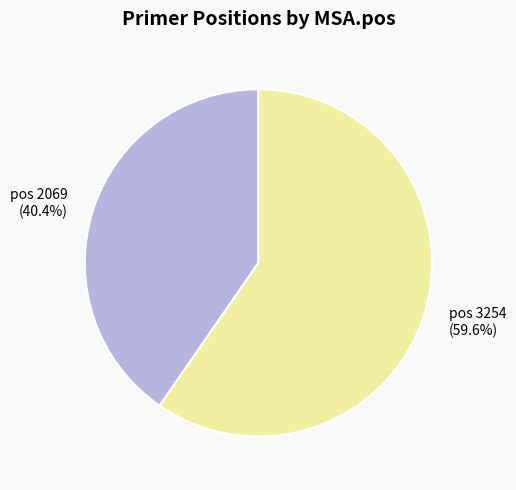

Is there a majority slice in this chart?

Yes